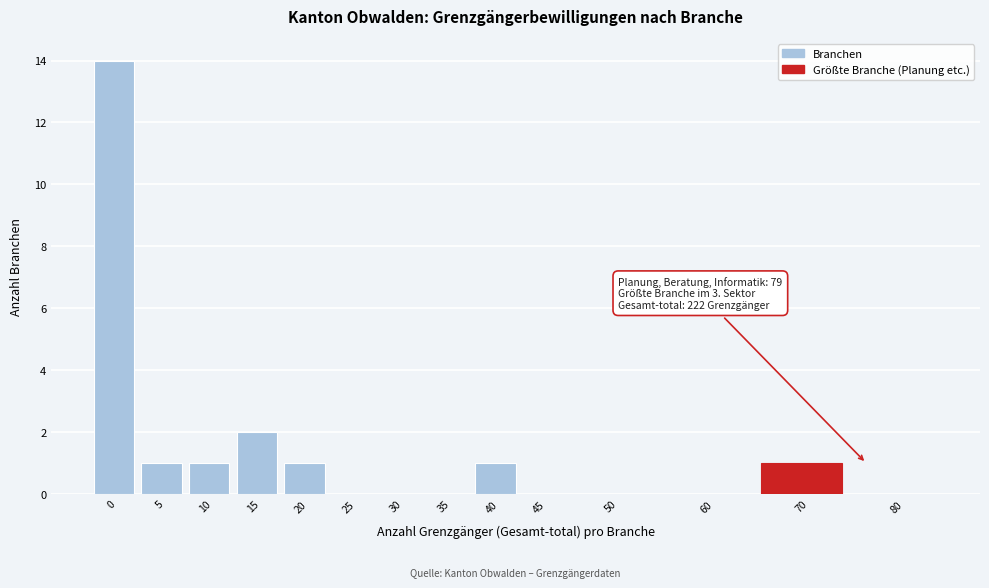

Reading left to right, list all the values displayed in this chart.

0=14	5=1	10=1	15=2	20=1	25=0	30=0	35=0	40=1	45=0	50=0	60=0	70=1	80=0